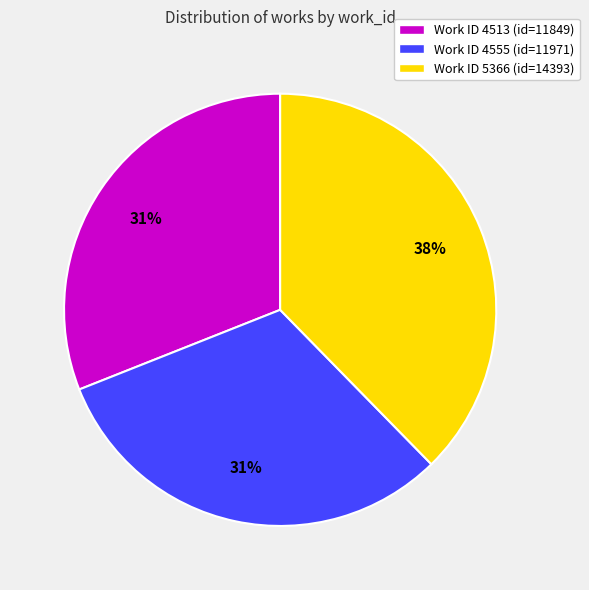

Is it true that Work ID 4513 (id=11849) is 43% of the pie?

False